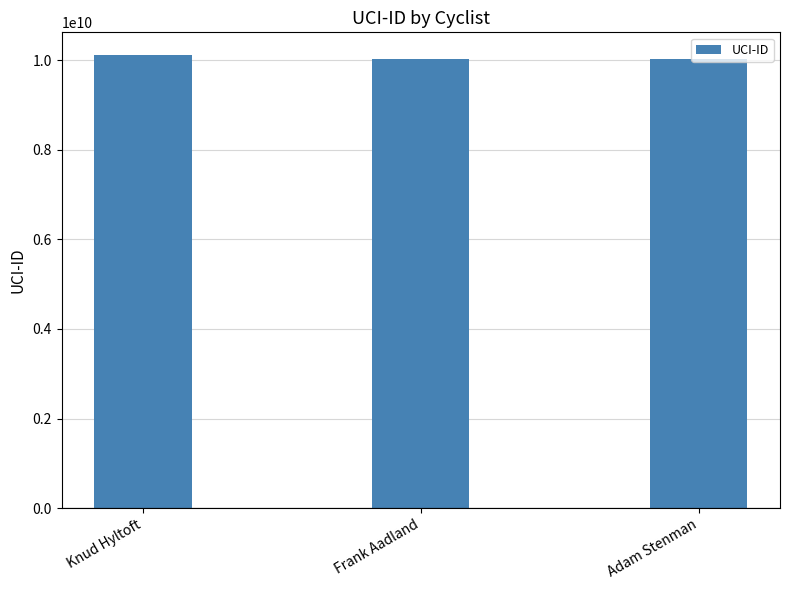

What position from the left is Frank Aadland?

2